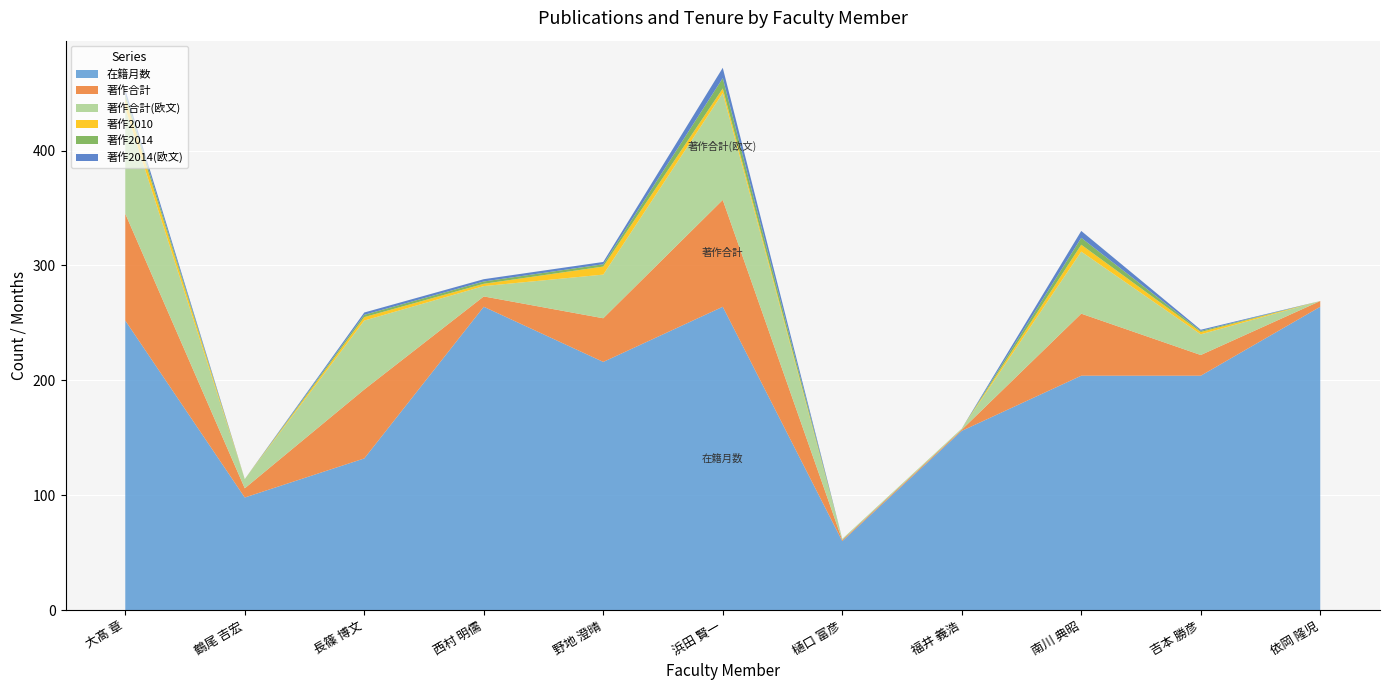

Rank the categories by 在籍月数 value from lowest to highest.

樋口 富彦, 鶴尾 吉宏, 長篠 博文, 福井 義浩, 南川 典昭, 吉本 勝彦, 野地 澄晴, 大髙 章, 西村 明儒, 浜田 賢一, 依岡 隆児